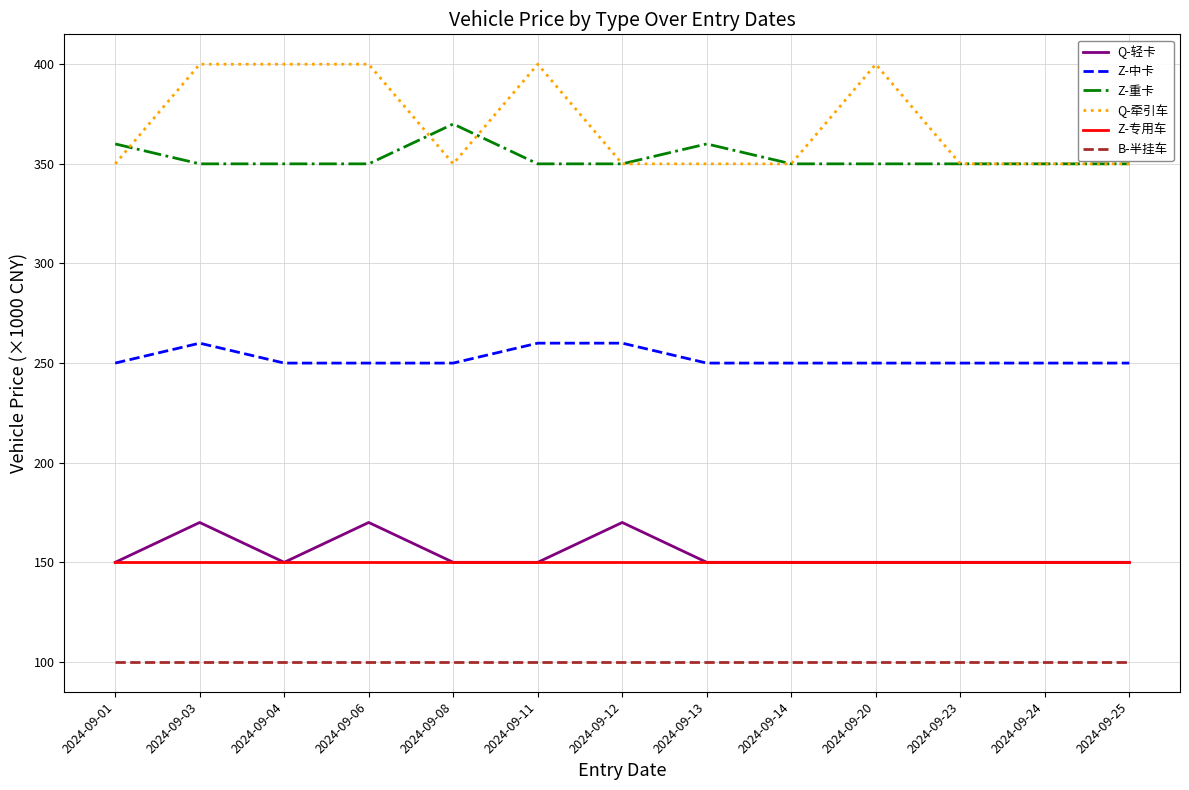

How many Q-牵引车 values are between 350 and 400?

13